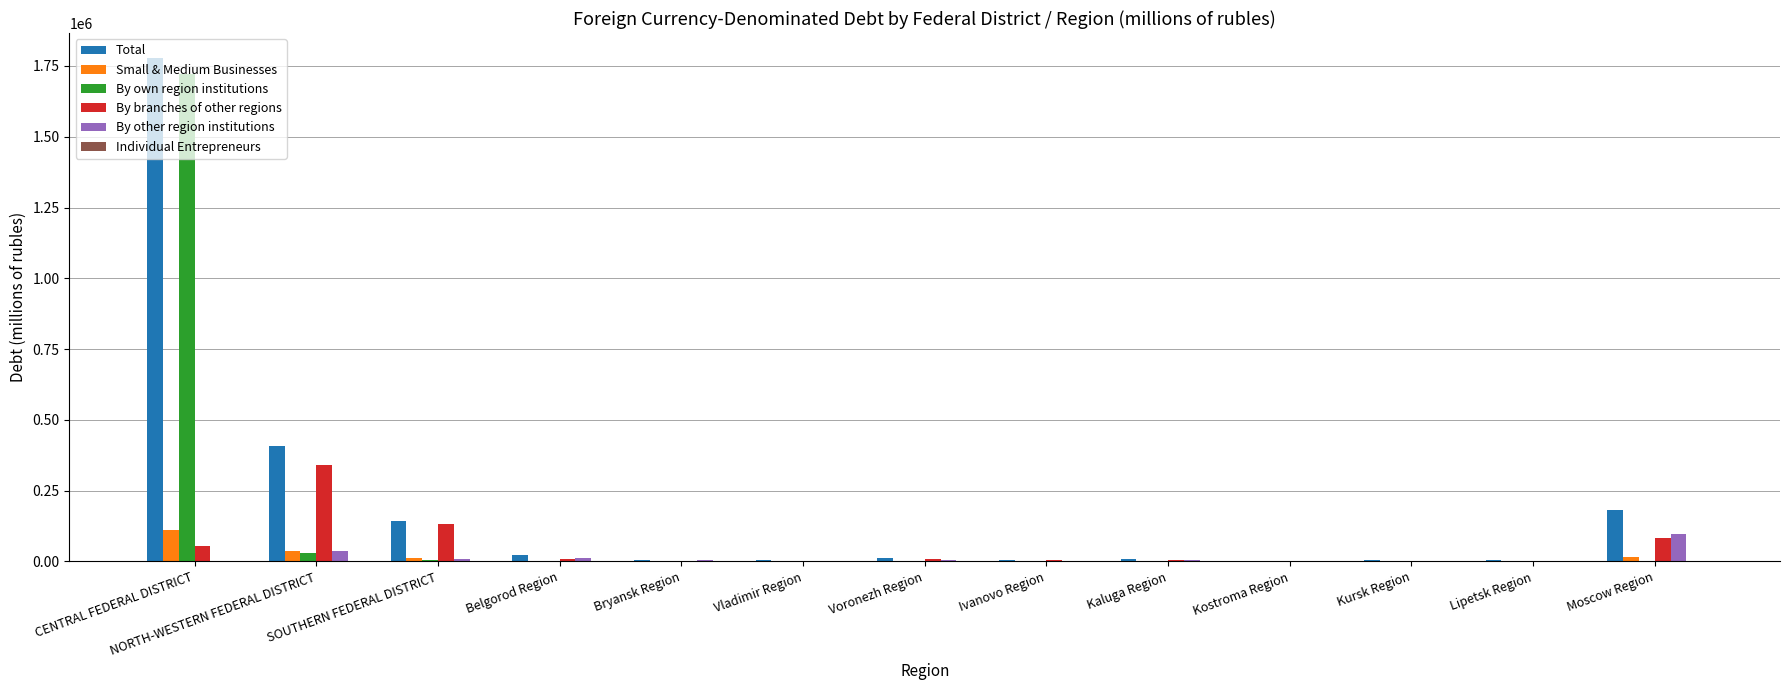

At which category does the chart reach its peak across all series?

CENTRAL FEDERAL DISTRICT